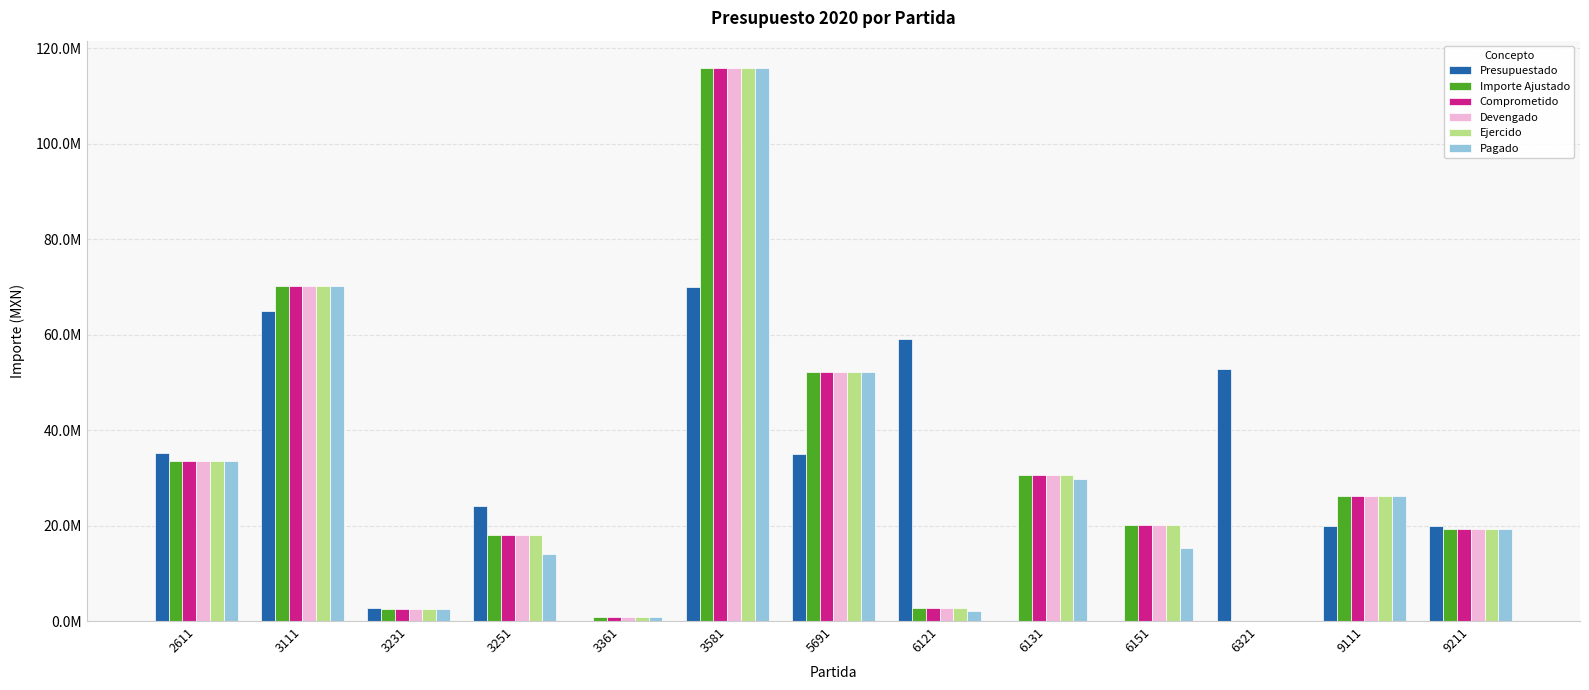

Which series changed the most between 3231 and 3581?

Importe Ajustado